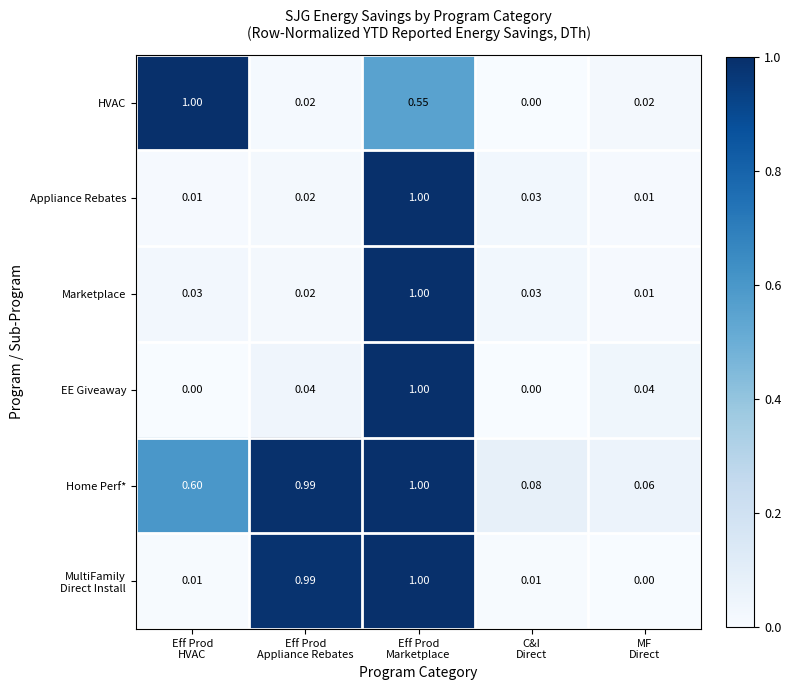

Which series has the largest total across all categories?

Home Perf*